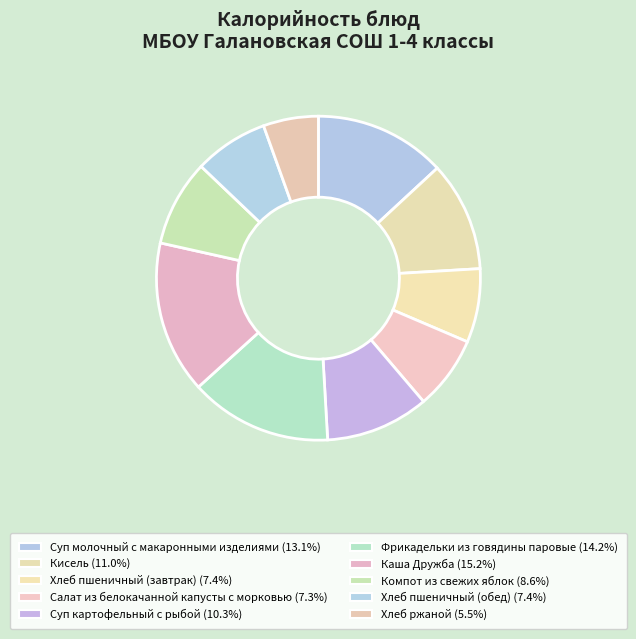

Is there a majority slice in this chart?

No